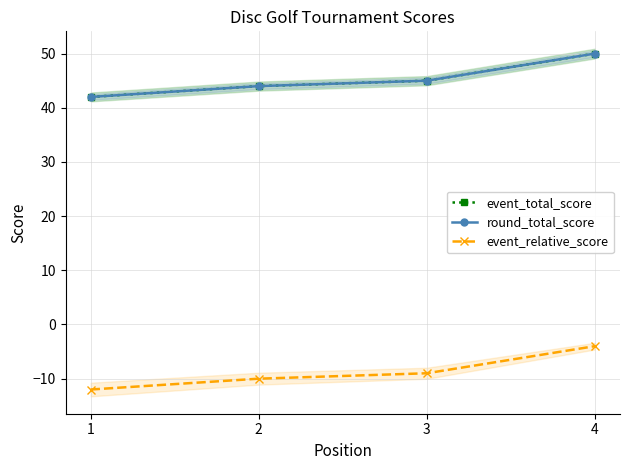

The value of event_relative_score at 2 is -16. True or false?

False